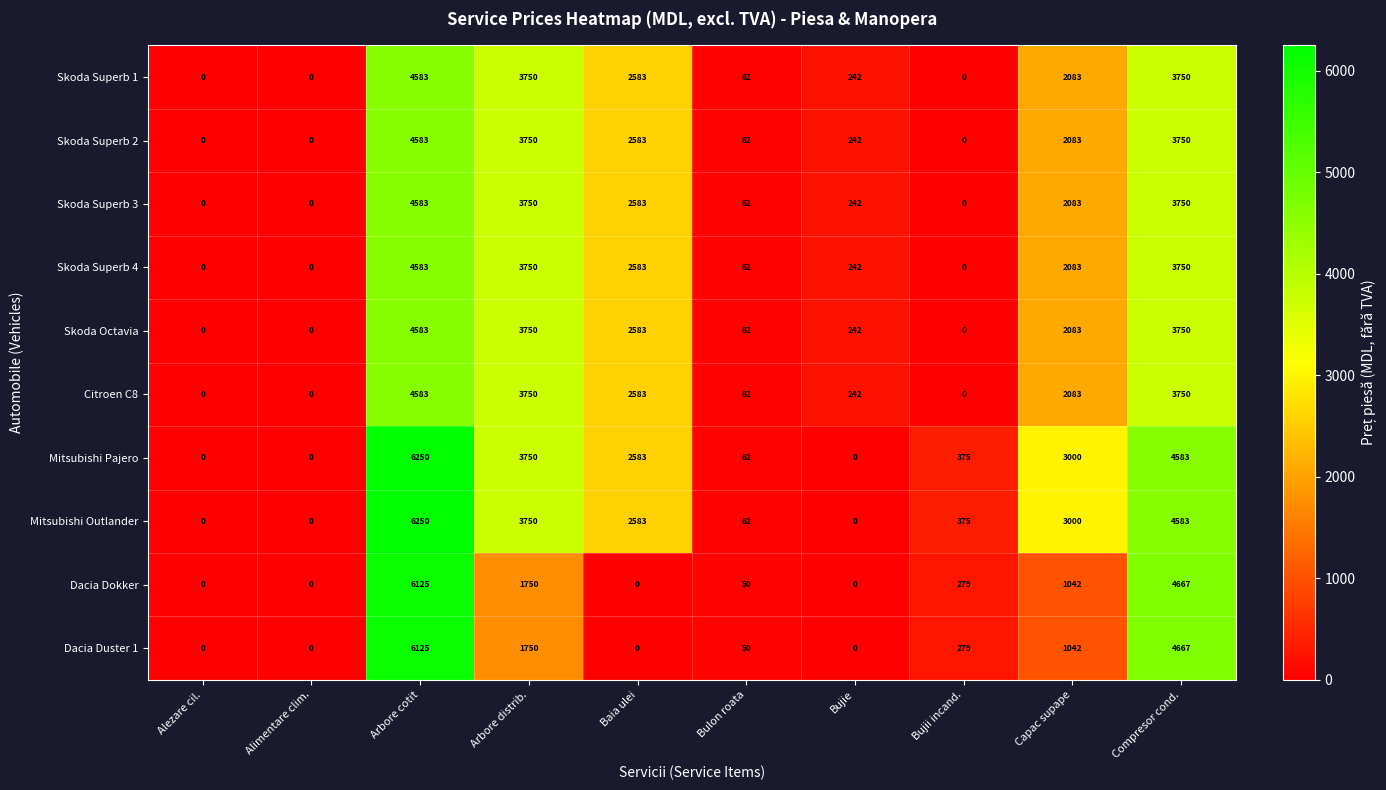

At which category is the sum across all series the highest?

Arbore cotit